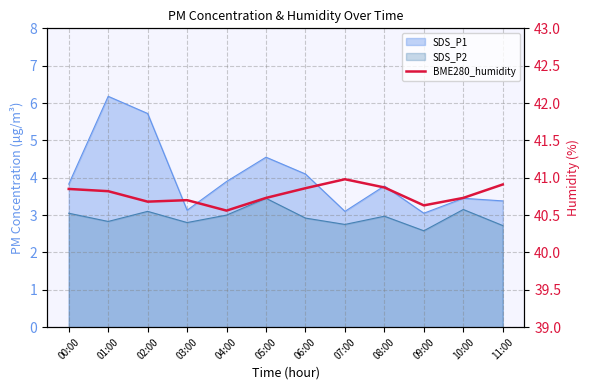

What position from the right is 05:00?

7